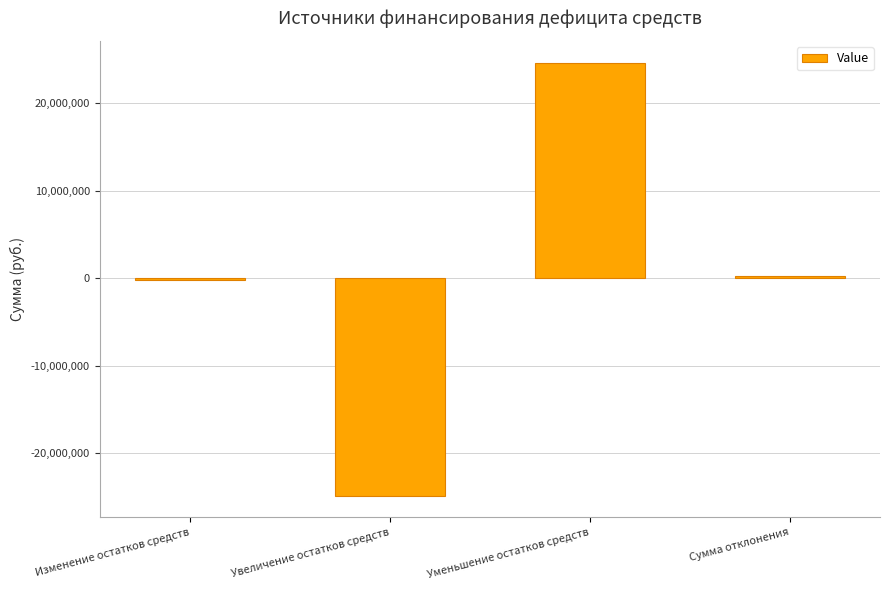

How many values are below 256978?

2